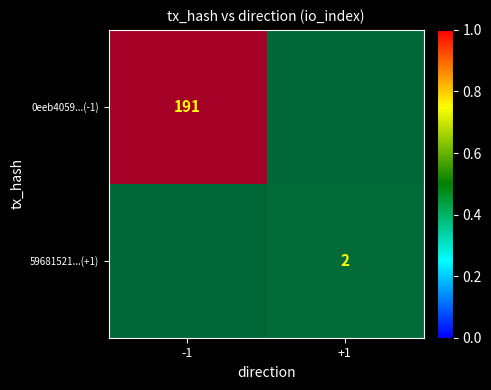

True or false: 59681521...(+1) has a value of 3 at +1.

False